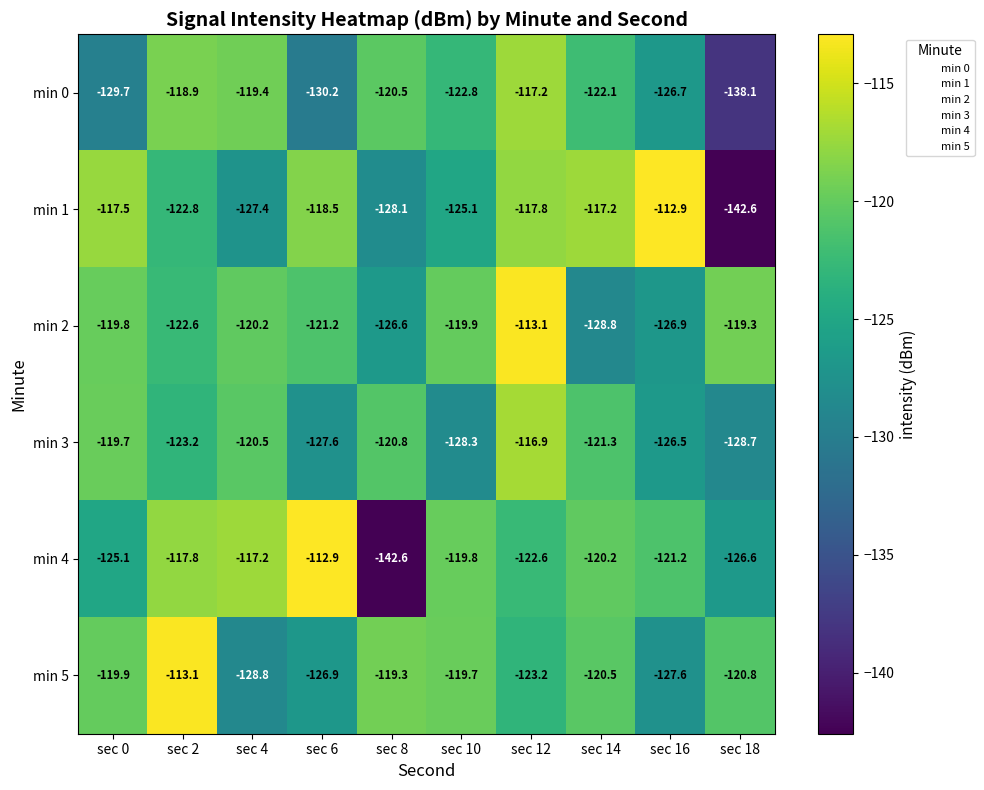

List the labels in order of min 4 value, largest first.

sec 6, sec 4, sec 2, sec 10, sec 14, sec 16, sec 12, sec 0, sec 18, sec 8